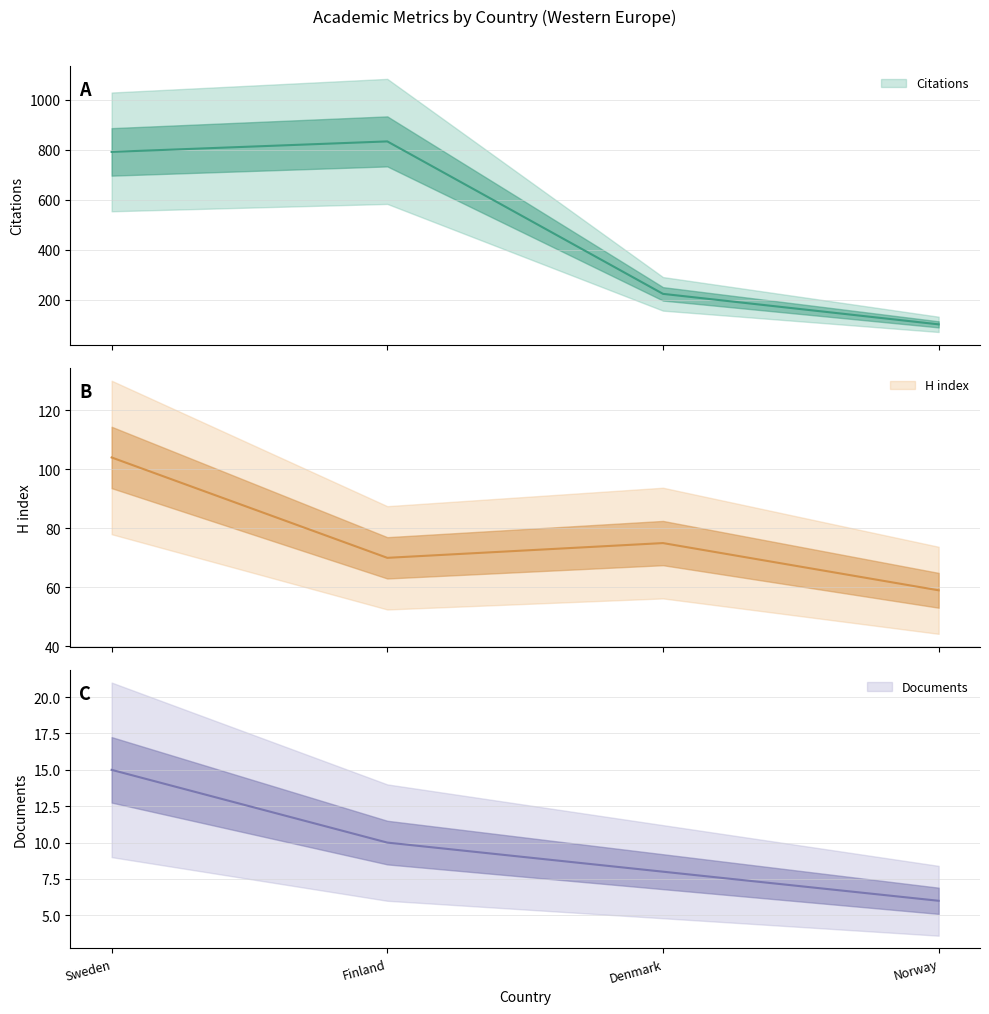

True or false: Documents and H index intersect in this chart.

False